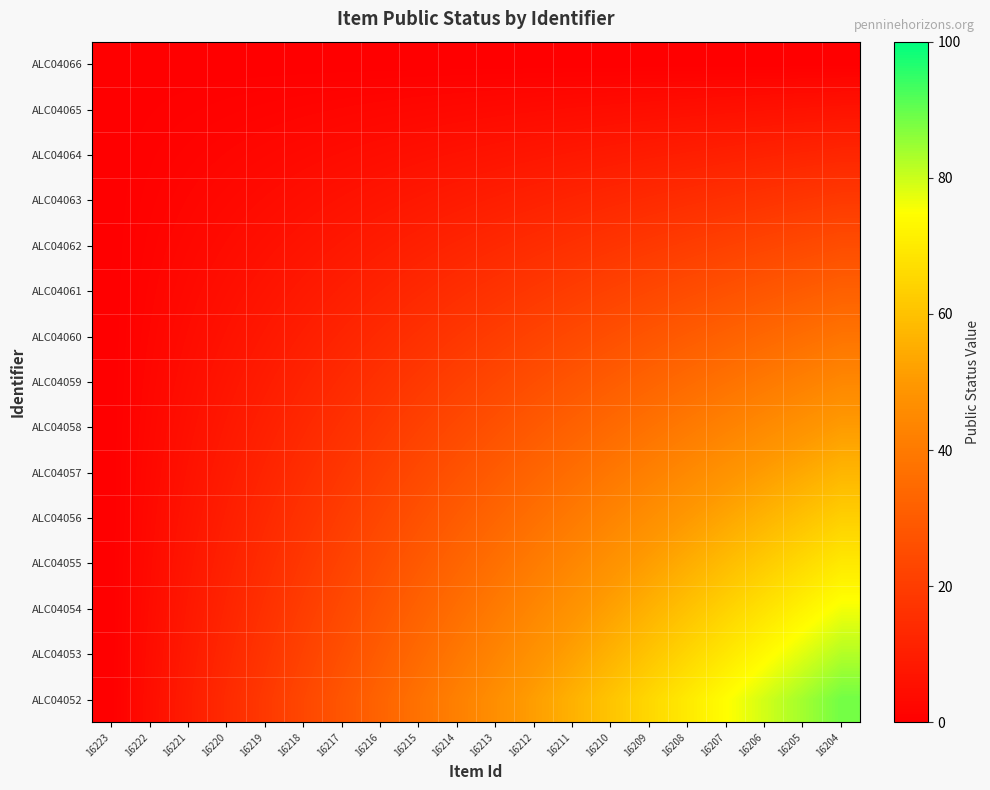

Reading left to right, list all the values displayed in this chart.

ALC04066: 16223=0.0	16222=0.0	16221=0.0	16220=0.0	16219=0.0	16218=0.0	16217=0.0	16216=0.0	16215=0.0	16214=0.0	16213=0.0	16212=0.0	16211=0.0	16210=0.0	16209=0.0	16208=0.0	16207=0.0	16206=0.0	16205=0.0	16204=0.0
ALC04065: 16223=0.0	16222=0.3	16221=0.7	16220=1.0	16219=1.3	16218=1.7	16217=2.0	16216=2.3	16215=2.7	16214=3.0	16213=3.3	16212=3.7	16211=4.0	16210=4.3	16209=4.7	16208=5.0	16207=5.3	16206=5.7	16205=6.0	16204=6.3
ALC04064: 16223=0.0	16222=0.7	16221=1.3	16220=2.0	16219=2.7	16218=3.3	16217=4.0	16216=4.7	16215=5.3	16214=6.0	16213=6.7	16212=7.3	16211=8.0	16210=8.7	16209=9.3	16208=10.0	16207=10.7	16206=11.3	16205=12.0	16204=12.7
ALC04063: 16223=0.0	16222=1.0	16221=2.0	16220=3.0	16219=4.0	16218=5.0	16217=6.0	16216=7.0	16215=8.0	16214=9.0	16213=10.0	16212=11.0	16211=12.0	16210=13.0	16209=14.0	16208=15.0	16207=16.0	16206=17.0	16205=18.0	16204=19.0
ALC04062: 16223=0.0	16222=1.3	16221=2.7	16220=4.0	16219=5.3	16218=6.7	16217=8.0	16216=9.3	16215=10.7	16214=12.0	16213=13.3	16212=14.7	16211=16.0	16210=17.3	16209=18.7	16208=20.0	16207=21.3	16206=22.7	16205=24.0	16204=25.3
ALC04061: 16223=0.0	16222=1.7	16221=3.3	16220=5.0	16219=6.7	16218=8.3	16217=10.0	16216=11.7	16215=13.3	16214=15.0	16213=16.7	16212=18.3	16211=20.0	16210=21.7	16209=23.3	16208=25.0	16207=26.7	16206=28.3	16205=30.0	16204=31.7
ALC04060: 16223=0.0	16222=2.0	16221=4.0	16220=6.0	16219=8.0	16218=10.0	16217=12.0	16216=14.0	16215=16.0	16214=18.0	16213=20.0	16212=22.0	16211=24.0	16210=26.0	16209=28.0	16208=30.0	16207=32.0	16206=34.0	16205=36.0	16204=38.0
ALC04059: 16223=0.0	16222=2.3	16221=4.7	16220=7.0	16219=9.3	16218=11.7	16217=14.0	16216=16.3	16215=18.7	16214=21.0	16213=23.3	16212=25.7	16211=28.0	16210=30.3	16209=32.7	16208=35.0	16207=37.3	16206=39.7	16205=42.0	16204=44.3
ALC04058: 16223=0.0	16222=2.7	16221=5.3	16220=8.0	16219=10.7	16218=13.3	16217=16.0	16216=18.7	16215=21.3	16214=24.0	16213=26.7	16212=29.3	16211=32.0	16210=34.7	16209=37.3	16208=40.0	16207=42.7	16206=45.3	16205=48.0	16204=50.7
ALC04057: 16223=0.0	16222=3.0	16221=6.0	16220=9.0	16219=12.0	16218=15.0	16217=18.0	16216=21.0	16215=24.0	16214=27.0	16213=30.0	16212=33.0	16211=36.0	16210=39.0	16209=42.0	16208=45.0	16207=48.0	16206=51.0	16205=54.0	16204=57.0
ALC04056: 16223=0.0	16222=3.3	16221=6.7	16220=10.0	16219=13.3	16218=16.7	16217=20.0	16216=23.3	16215=26.7	16214=30.0	16213=33.3	16212=36.7	16211=40.0	16210=43.3	16209=46.7	16208=50.0	16207=53.3	16206=56.7	16205=60.0	16204=63.3
ALC04055: 16223=0.0	16222=3.7	16221=7.3	16220=11.0	16219=14.7	16218=18.3	16217=22.0	16216=25.7	16215=29.3	16214=33.0	16213=36.7	16212=40.3	16211=44.0	16210=47.7	16209=51.3	16208=55.0	16207=58.7	16206=62.3	16205=66.0	16204=69.7
ALC04054: 16223=0.0	16222=4.0	16221=8.0	16220=12.0	16219=16.0	16218=20.0	16217=24.0	16216=28.0	16215=32.0	16214=36.0	16213=40.0	16212=44.0	16211=48.0	16210=52.0	16209=56.0	16208=60.0	16207=64.0	16206=68.0	16205=72.0	16204=76.0
ALC04053: 16223=0.0	16222=4.3	16221=8.7	16220=13.0	16219=17.3	16218=21.7	16217=26.0	16216=30.3	16215=34.7	16214=39.0	16213=43.3	16212=47.7	16211=52.0	16210=56.3	16209=60.7	16208=65.0	16207=69.3	16206=73.7	16205=78.0	16204=82.3
ALC04052: 16223=0.0	16222=4.7	16221=9.3	16220=14.0	16219=18.7	16218=23.3	16217=28.0	16216=32.7	16215=37.3	16214=42.0	16213=46.7	16212=51.3	16211=56.0	16210=60.7	16209=65.3	16208=70.0	16207=74.7	16206=79.3	16205=84.0	16204=88.7